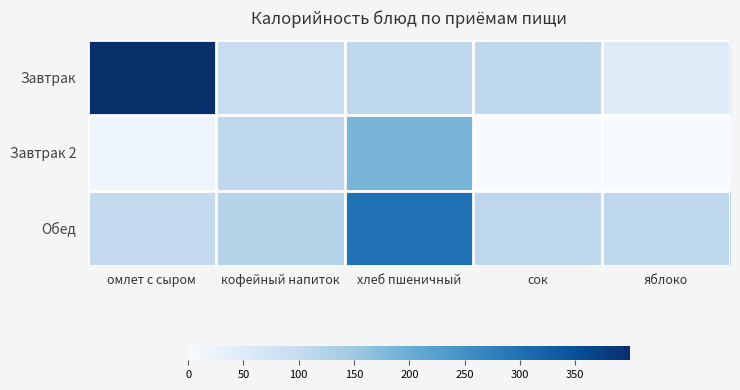

Which series has the largest total across all categories?

Завтрак